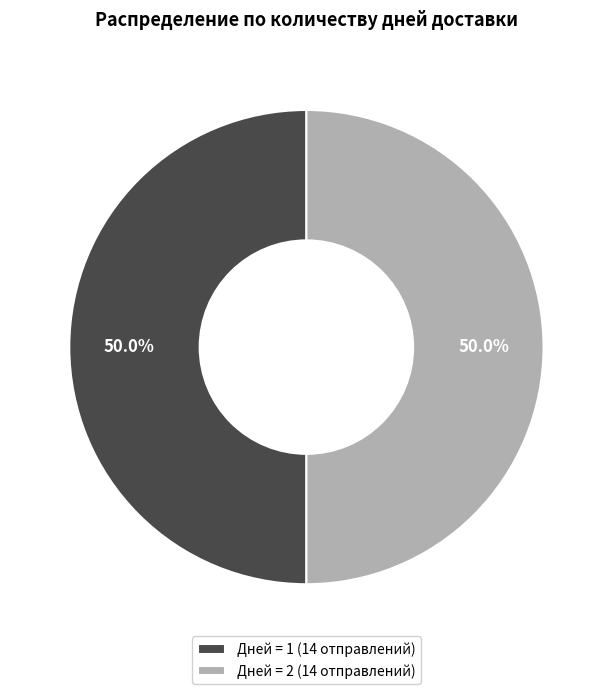

Approximately how many times larger is the value at Дней = 2 (14 отправлений) compared to Дней = 1 (14 отправлений)?

1.0